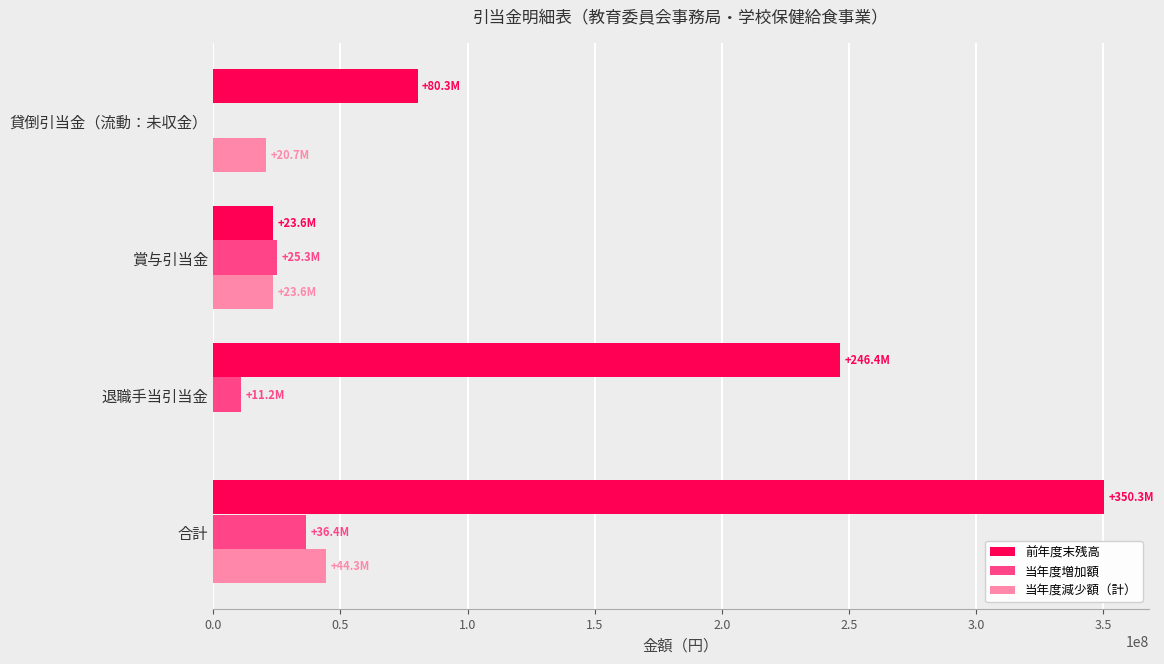

True or false: 前年度末残高 has a value of 23595030 at 賞与引当金.

True